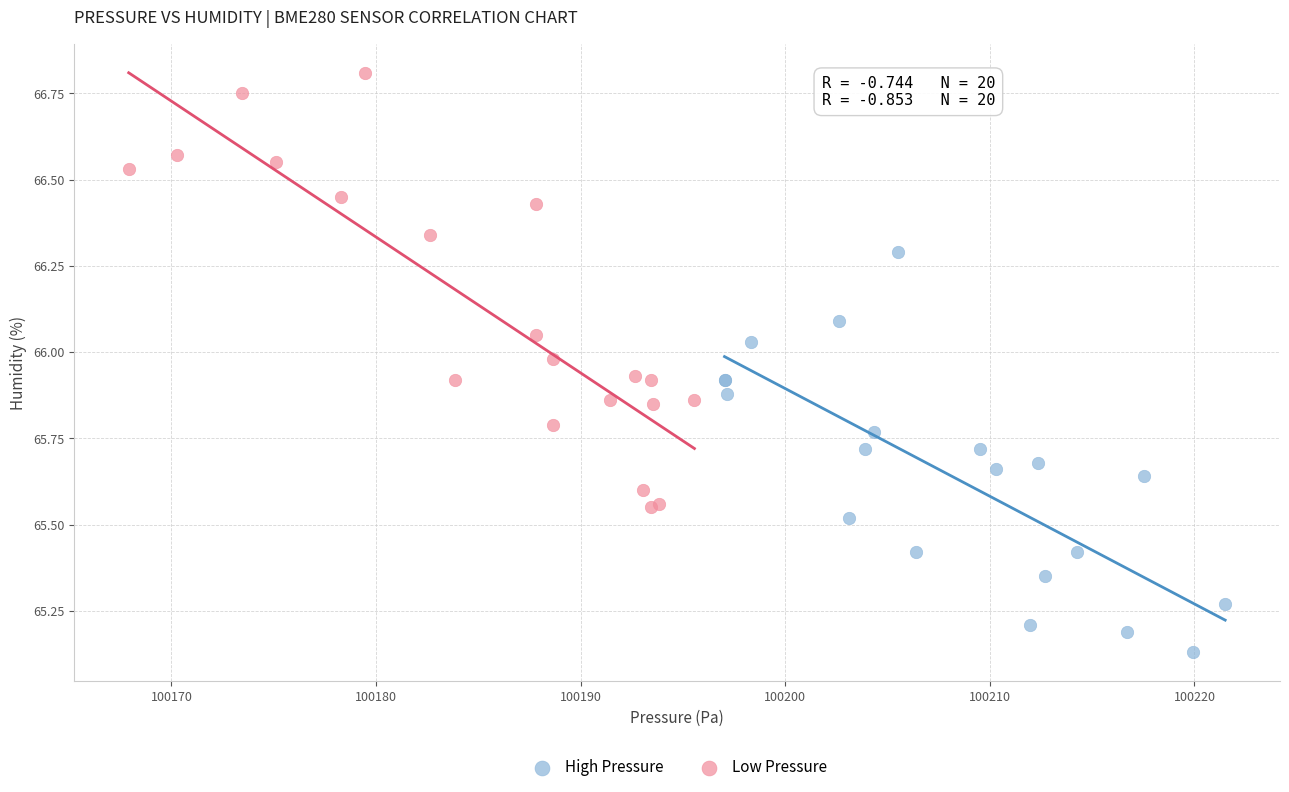

Which series reaches the maximum Y coordinate?

Low Pressure